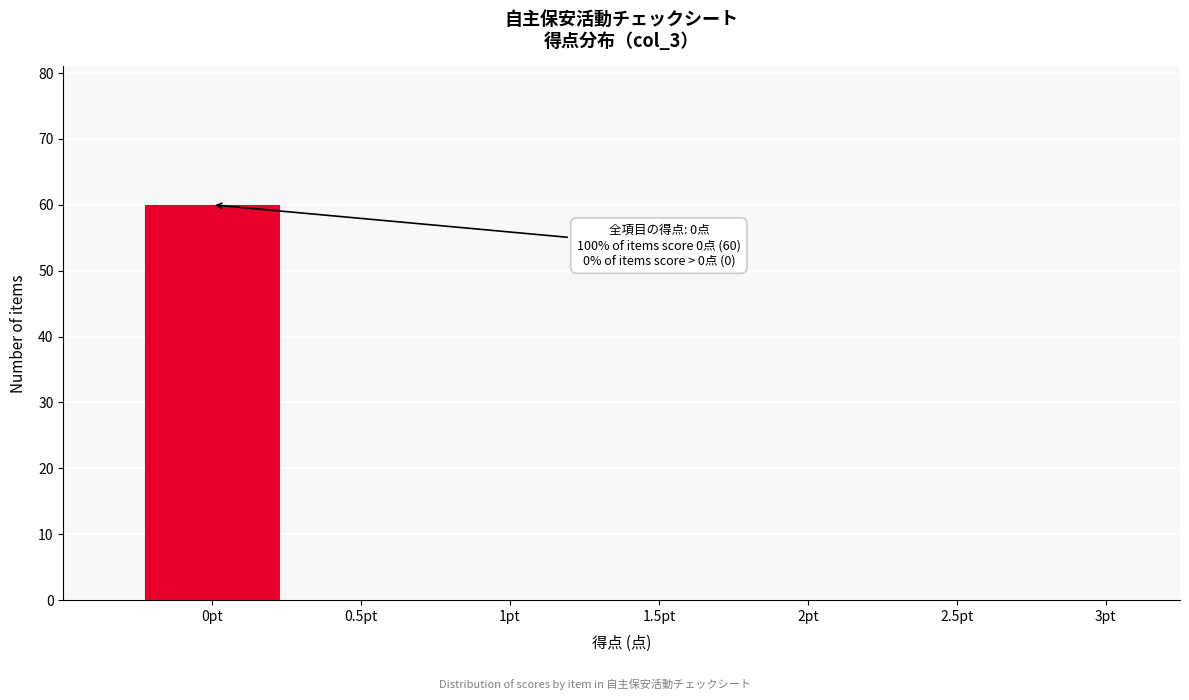

Over which range of the x-axis is the bar tallest?

-0.25 to 0.25